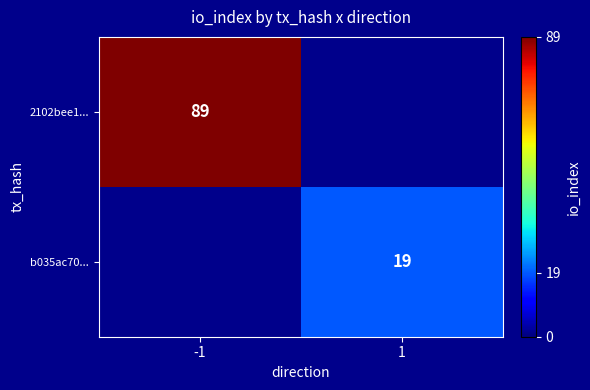

Is it true that 2102bee1... equals 159 at -1?

False